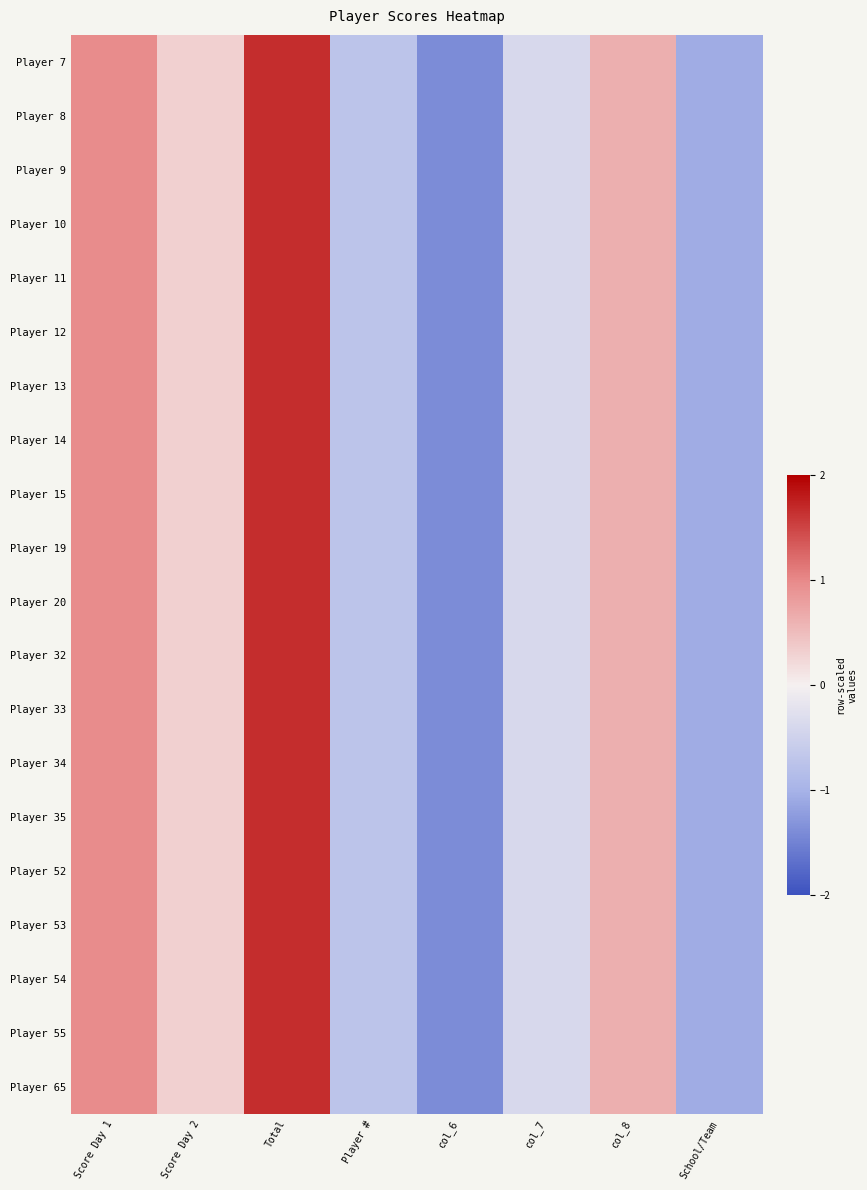

At how many categories does at least one series exceed 1?

1